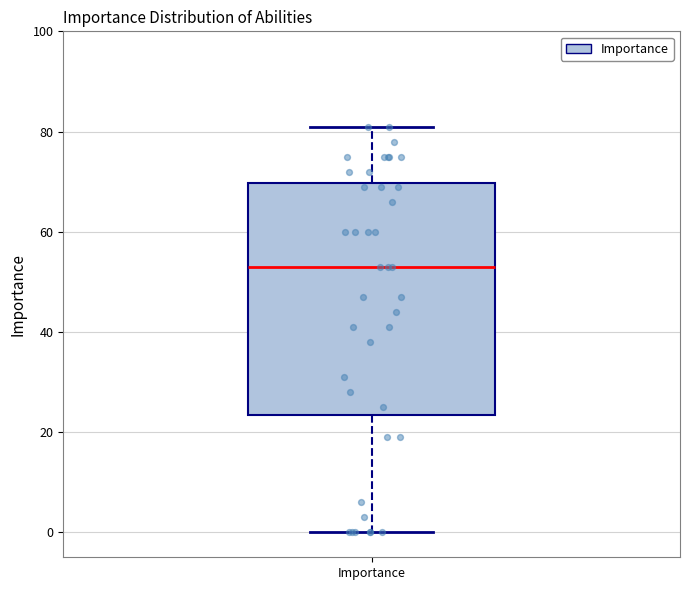

Transcribe this box plot: give where the median line is, the range the box spans, and where the two whiskers end, as read against the y-axis. The values are not printed on the chart, so give them approximately, as read against the axis.

median 54, box 24 to 70, whiskers 0 to 82